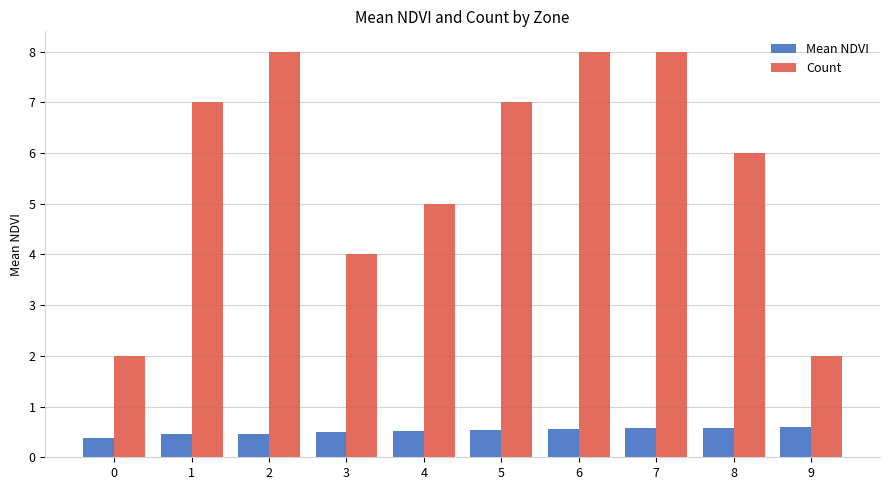

List the series in order of their overall mean, highest first.

Count, Mean NDVI